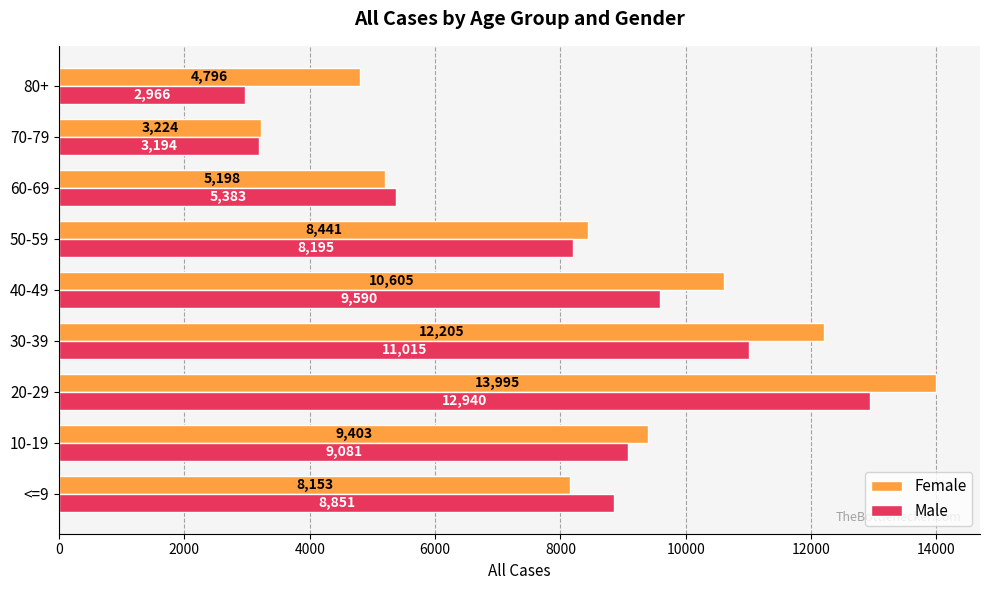

What is the sum of the Male values at 80+ and 60-69?

8349